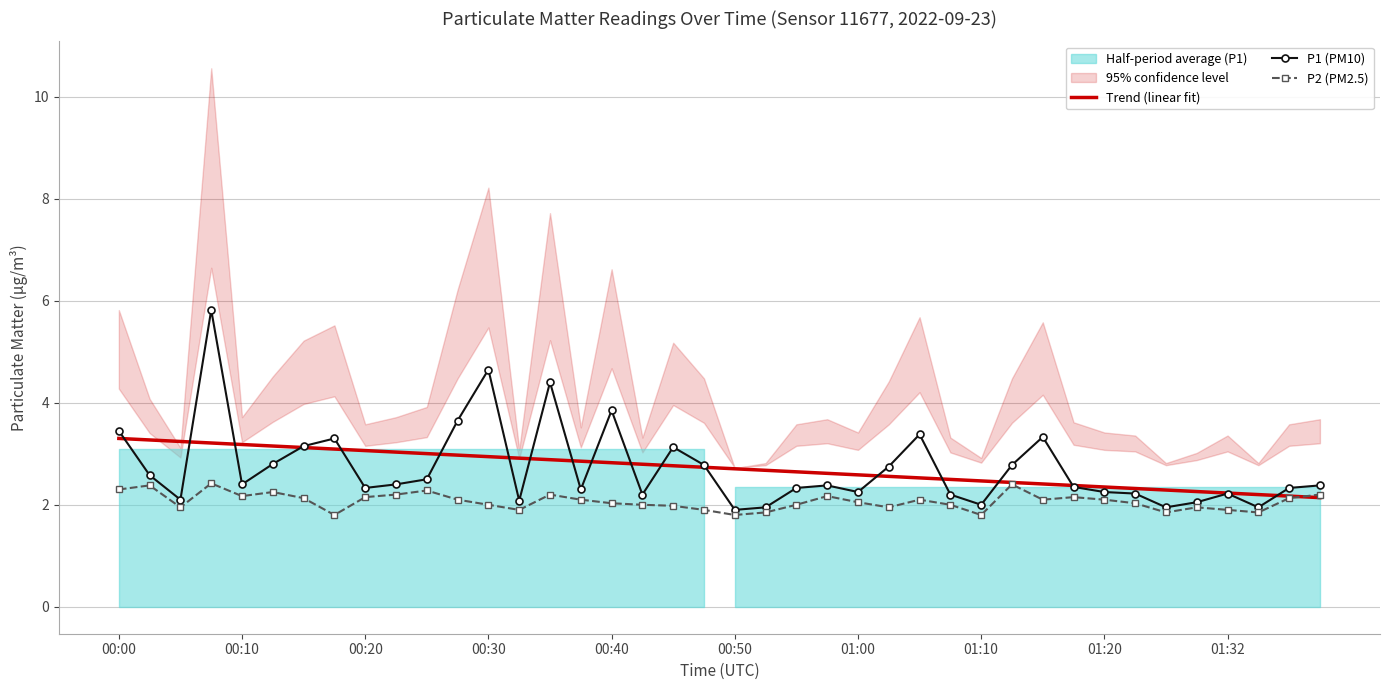

The value of P2 (PM2.5) at 00:20 is 2.1. True or false?

True